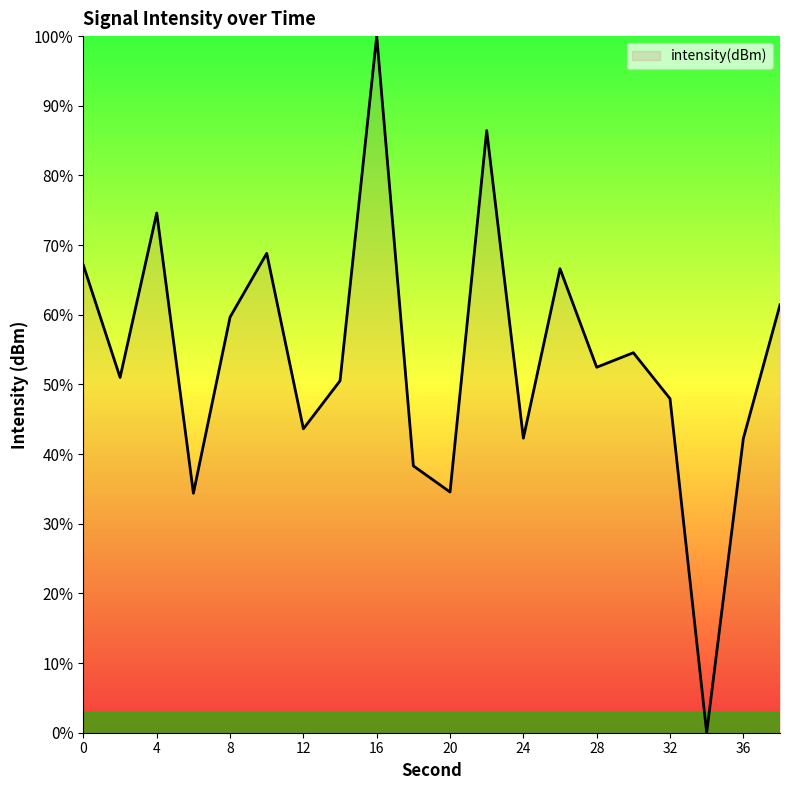

What is the maximum value shown in the chart?

100.0